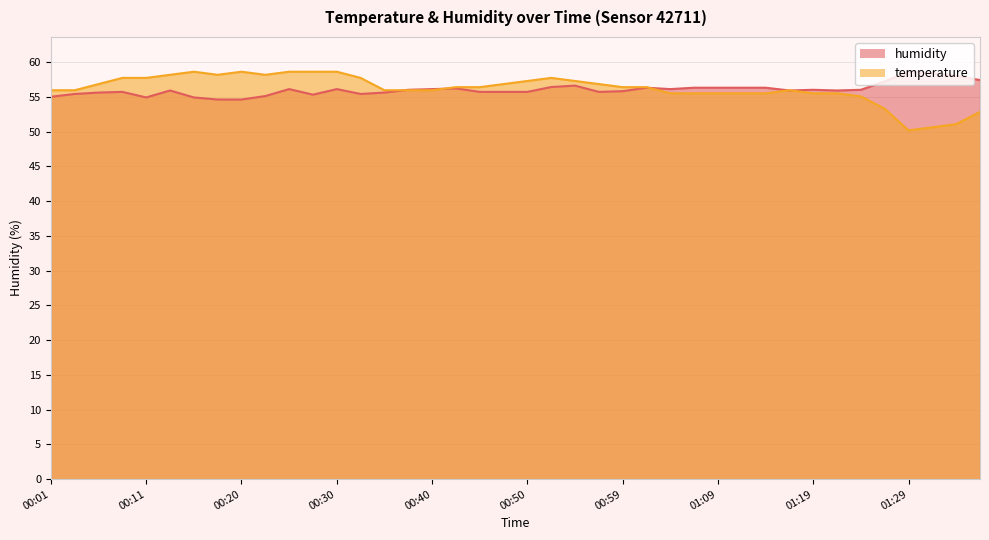

Which category has the lowest value in the humidity series?

00:18